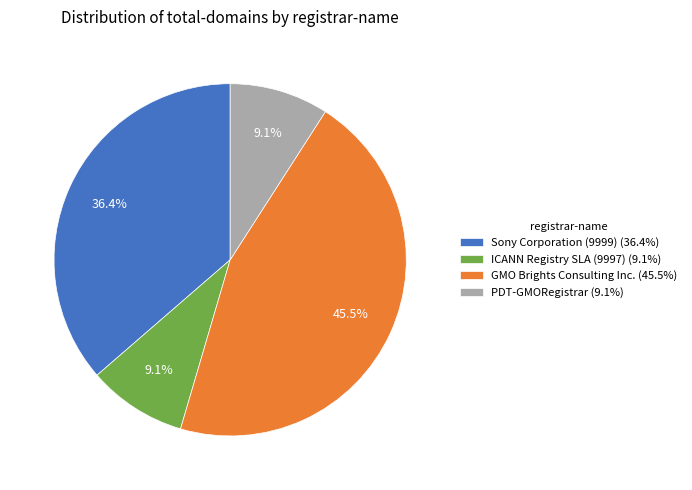

How many slices are in this pie chart?

4